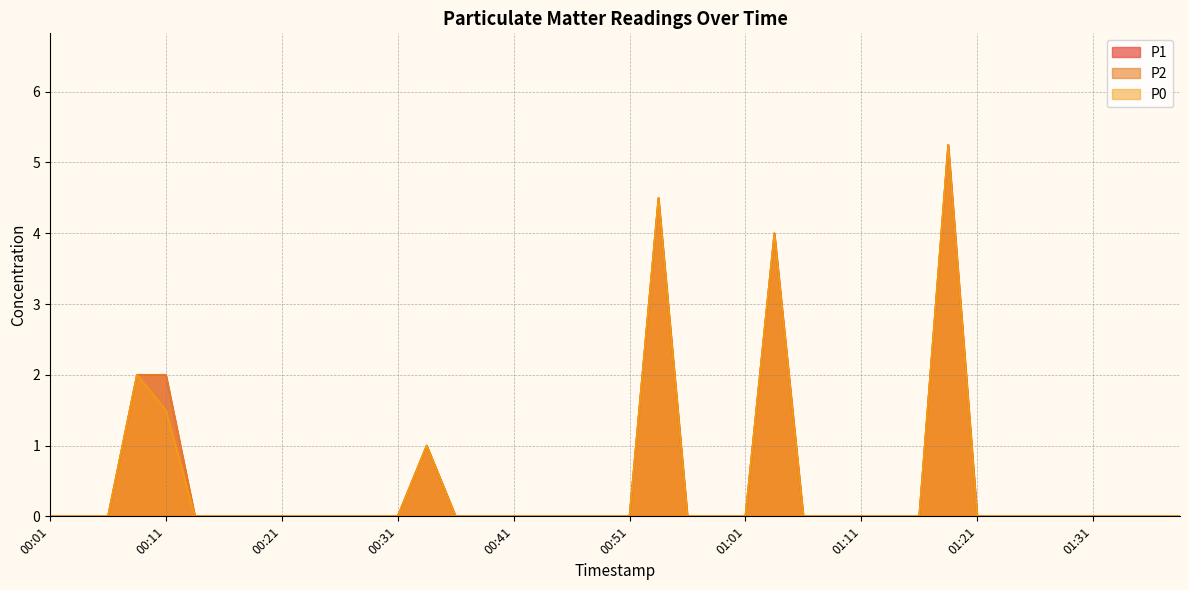

At 00:34, list the series in order from smallest to largest.

P1, P2, P0